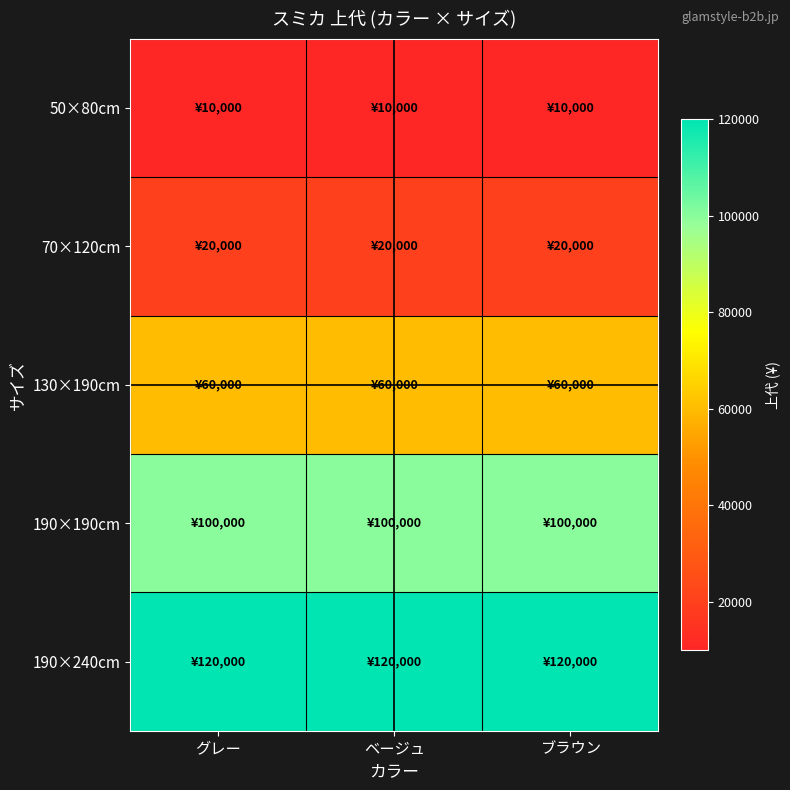

At ブラウン, list the series in order from smallest to largest.

50×80cm, 70×120cm, 130×190cm, 190×190cm, 190×240cm